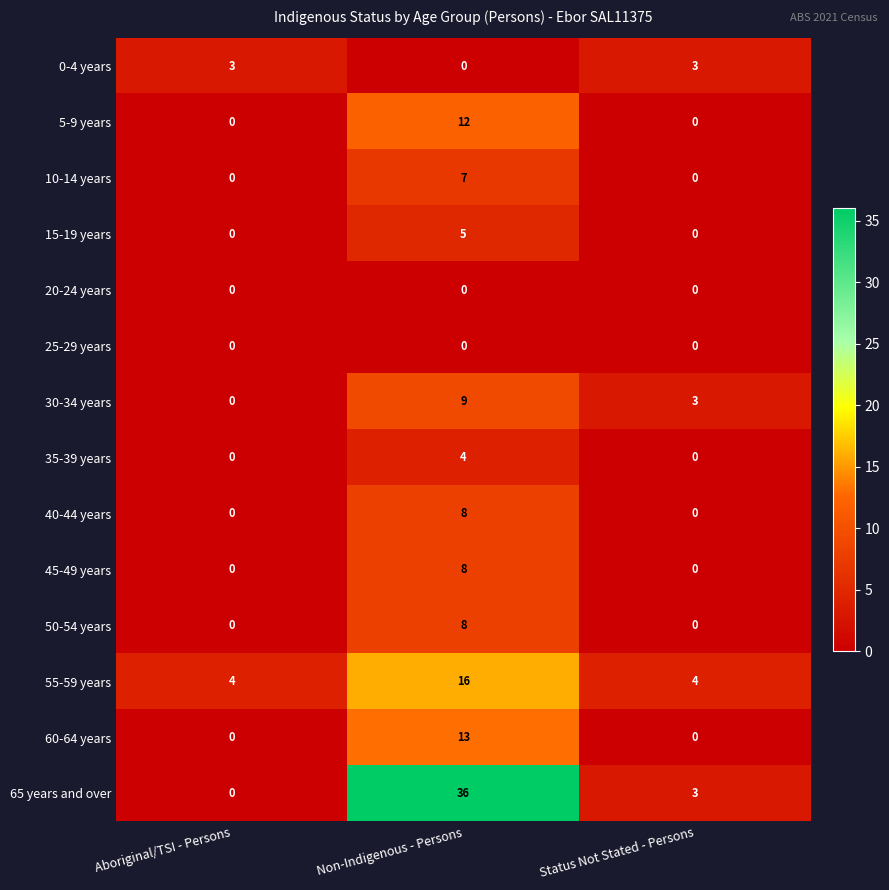

Which category has the highest value across all series?

Non-Indigenous - Persons